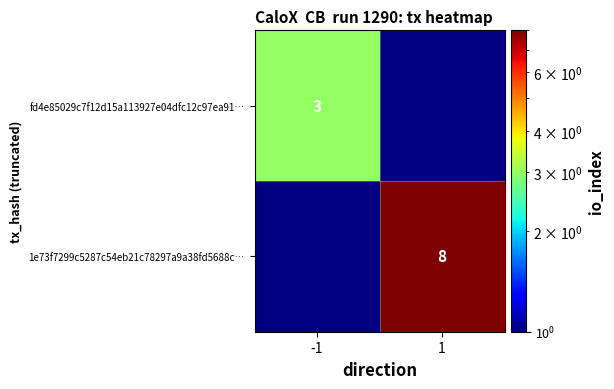

Count the number of data series in this chart.

2